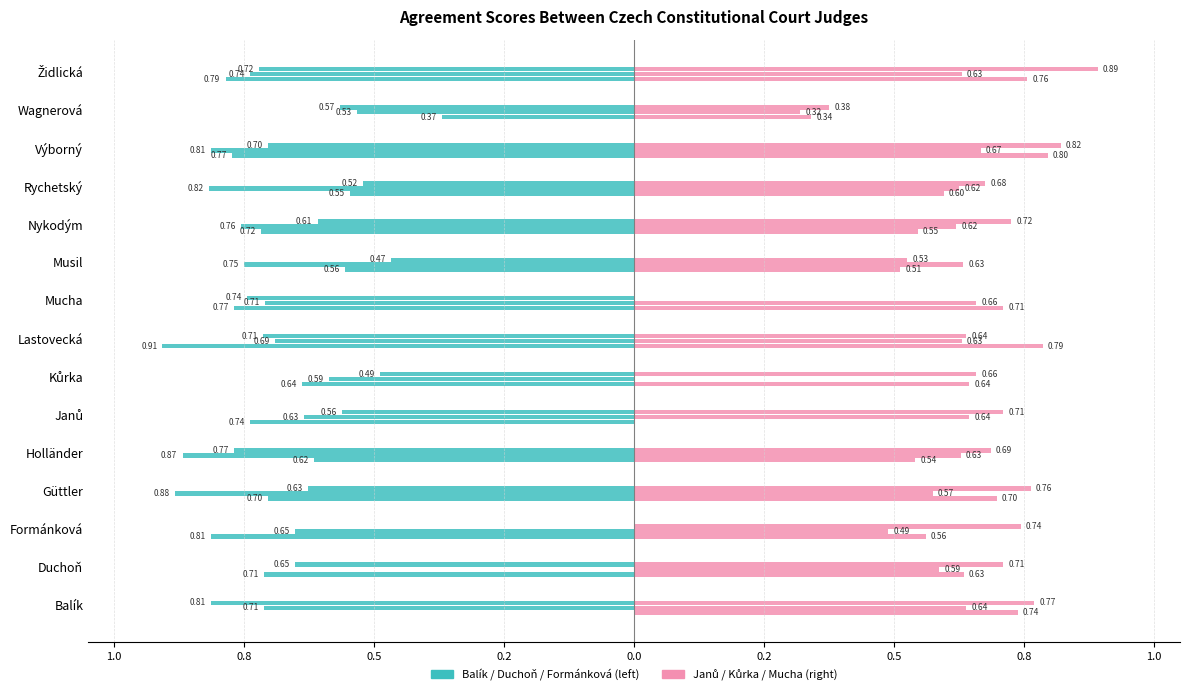

How many positive values does the Janů series have?

14